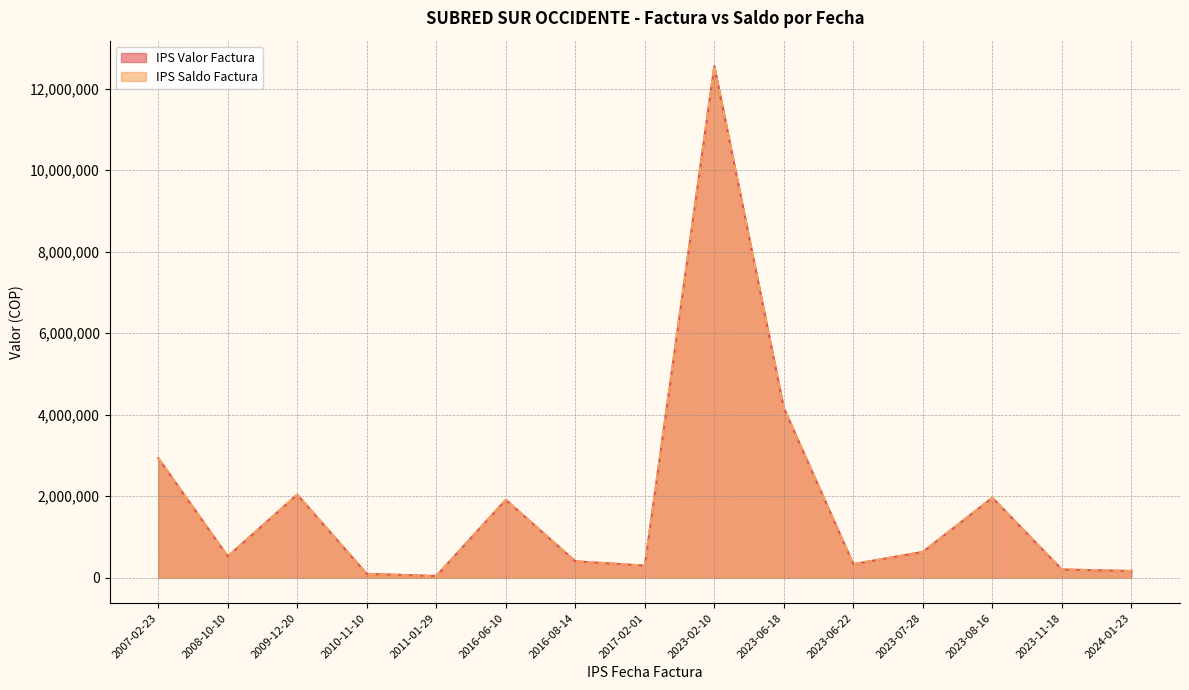

What is the label of the 9th point from the right?

2016-08-14